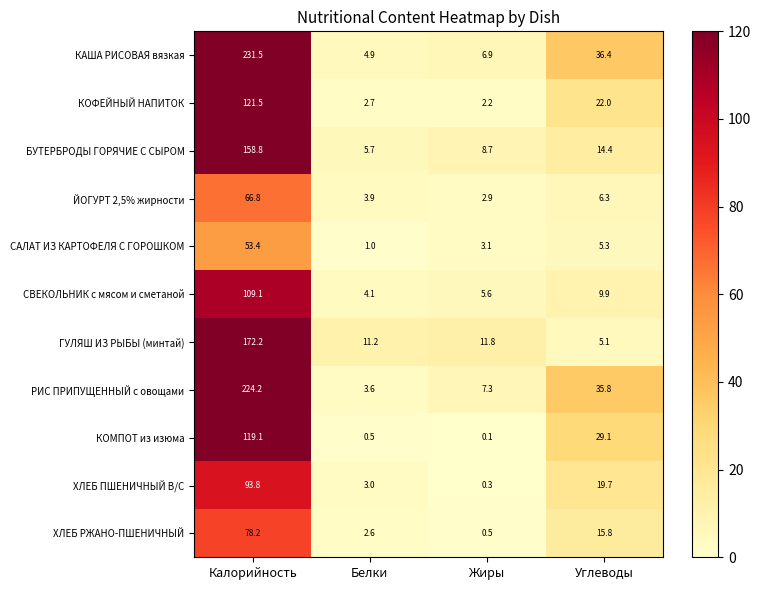

Which category has the highest value across all series?

Калорийность